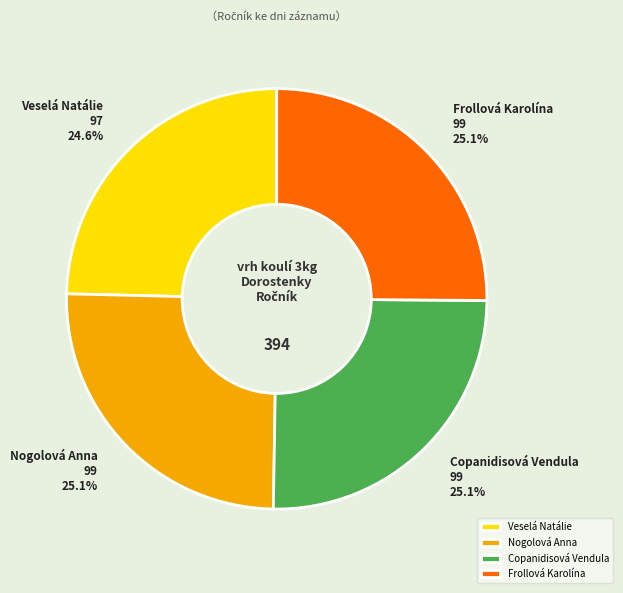

The Frollová Karolína slice represents 18% of the pie. True or false?

False